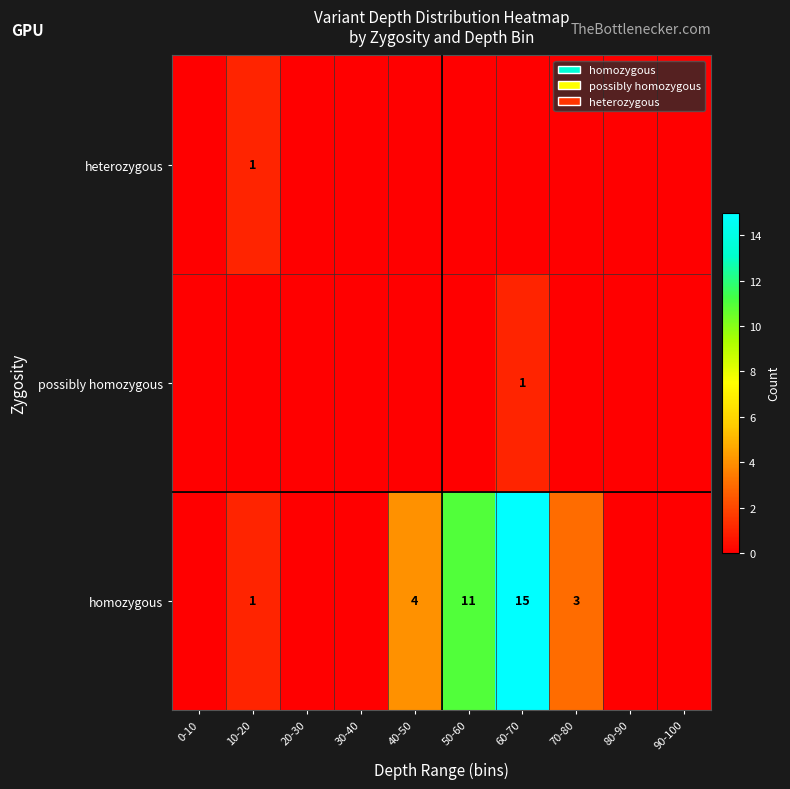

What is the difference between the homozygous values at 50-60 and 10-20?

10